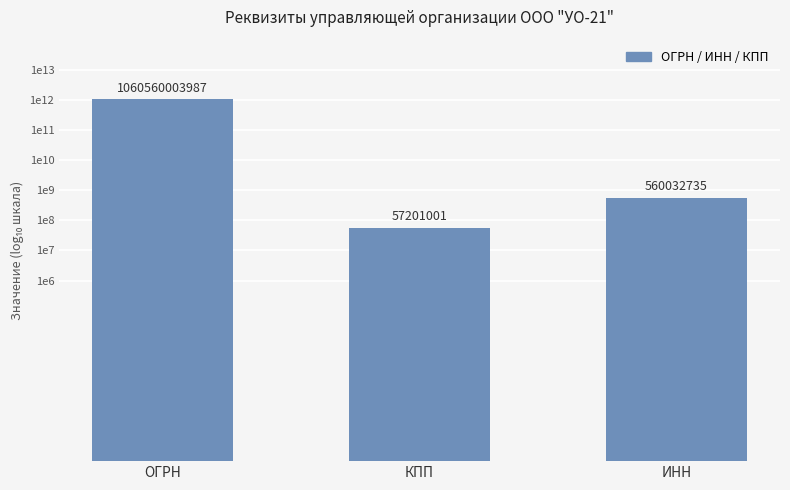

What is the label of the 3rd bar from the left?

ИНН